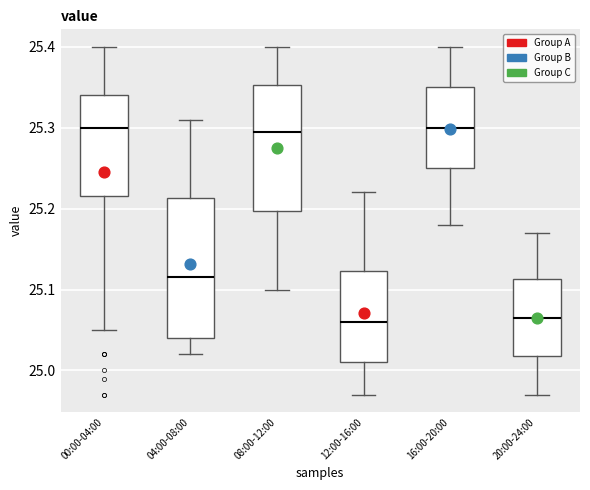

Reading left to right, transcribe this box plot: for each box, give where its median line is, the range the box spans, and where its two whiskers end, as read against the y-axis. The values are not printed on the chart, so give them approximately, as read against the axis.

00:00-04:00: median 25.30, box 25.22 to 25.34, whiskers 25.05 to 25.40
04:00-08:00: median 25.12, box 25.04 to 25.21, whiskers 25.02 to 25.31
08:00-12:00: median 25.30, box 25.20 to 25.35, whiskers 25.10 to 25.40
12:00-16:00: median 25.06, box 25.01 to 25.12, whiskers 24.97 to 25.22
16:00-20:00: median 25.30, box 25.25 to 25.35, whiskers 25.18 to 25.40
20:00-24:00: median 25.07, box 25.02 to 25.11, whiskers 24.97 to 25.17